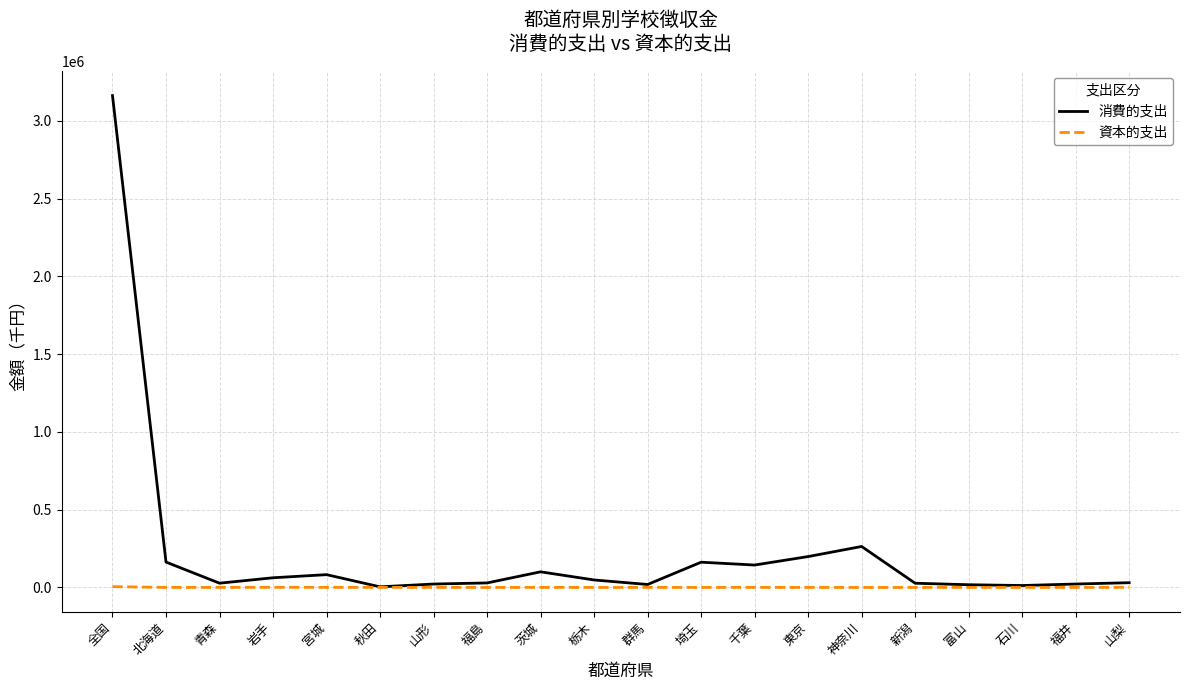

Rank the series by their maximum value, from highest to lowest.

消費的支出, 資本的支出